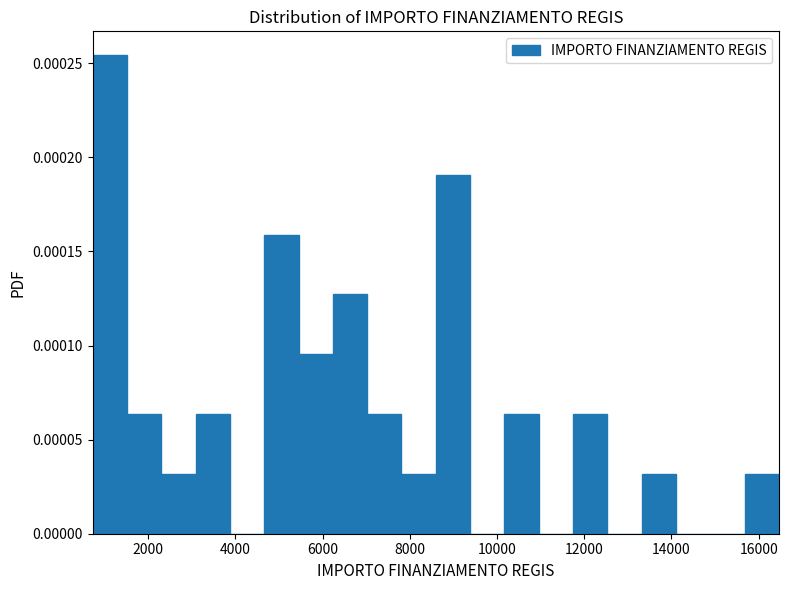

Read against the x-axis, roughly where is the centre of the tallest bar?

1200